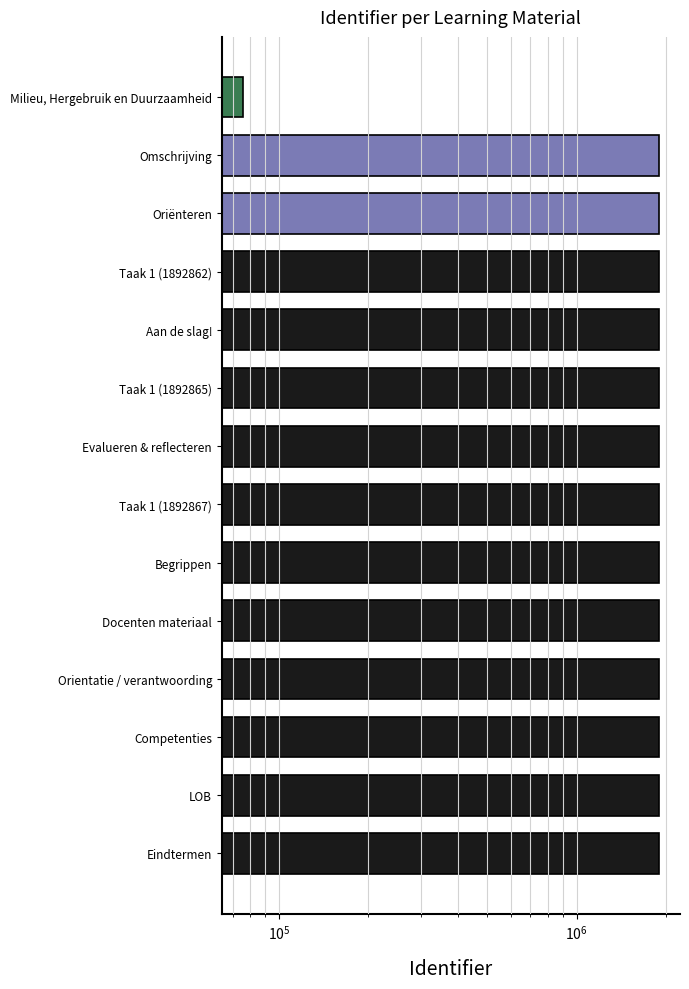

Reading left to right, extract all data points from this chart.

1892878	1892874	1892872	1892870	1892869	1892868	1892867	1892866	1892865	1892864	1892862	1892861	1892859	75643